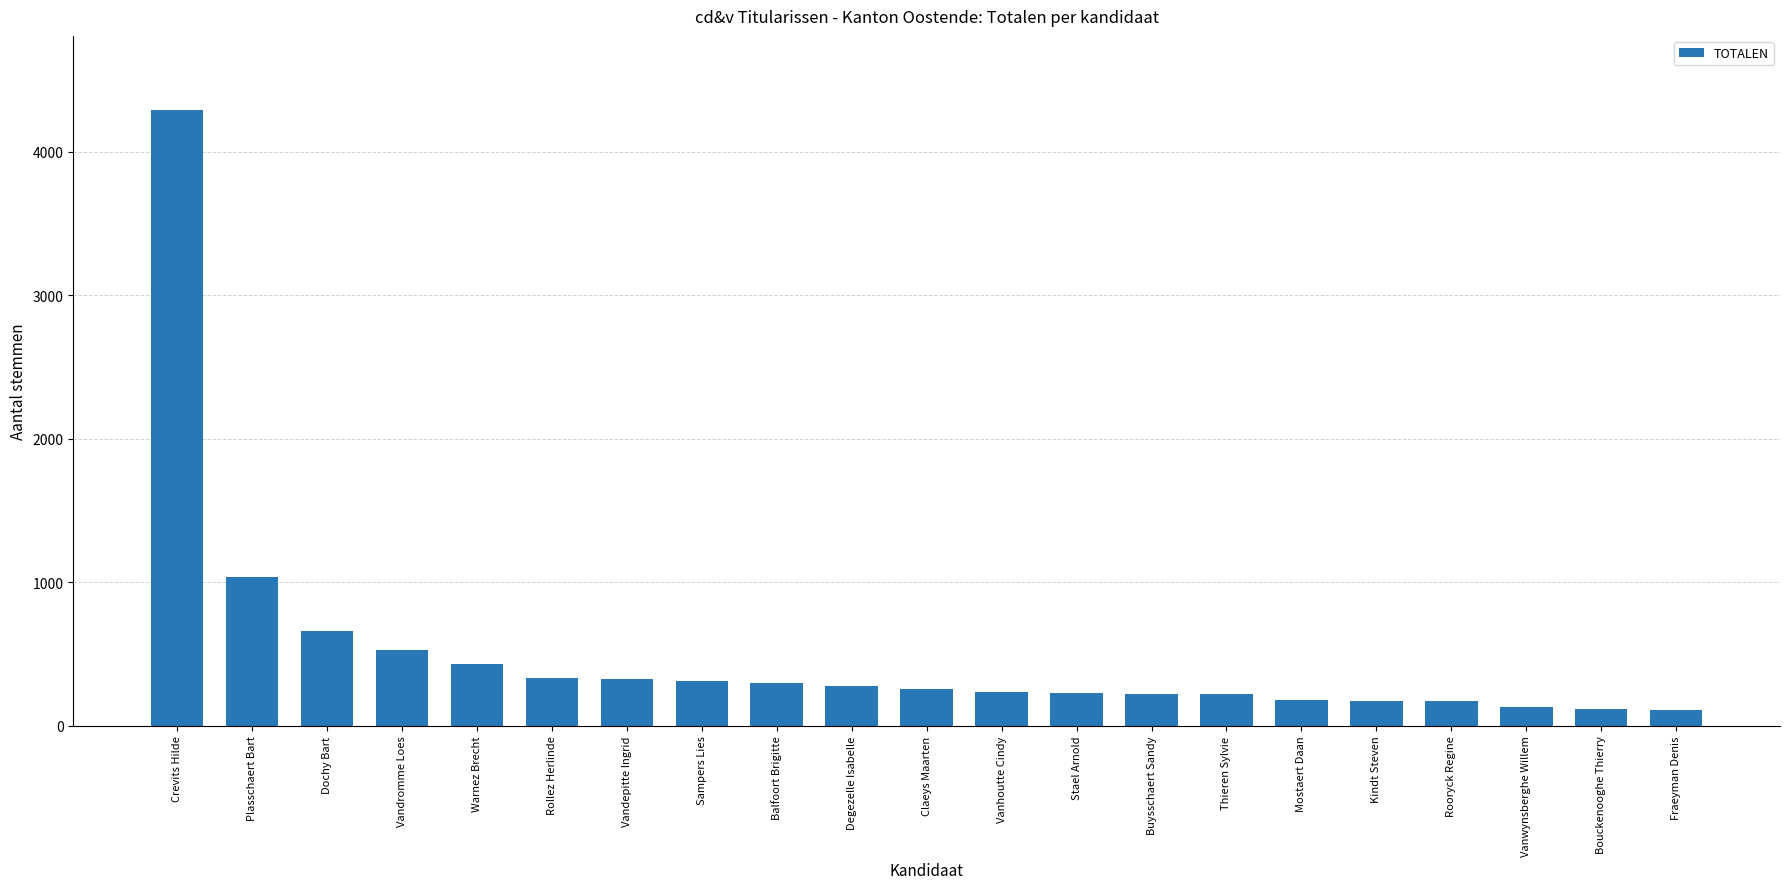

The value at Stael Arnold is 229. True or false?

True